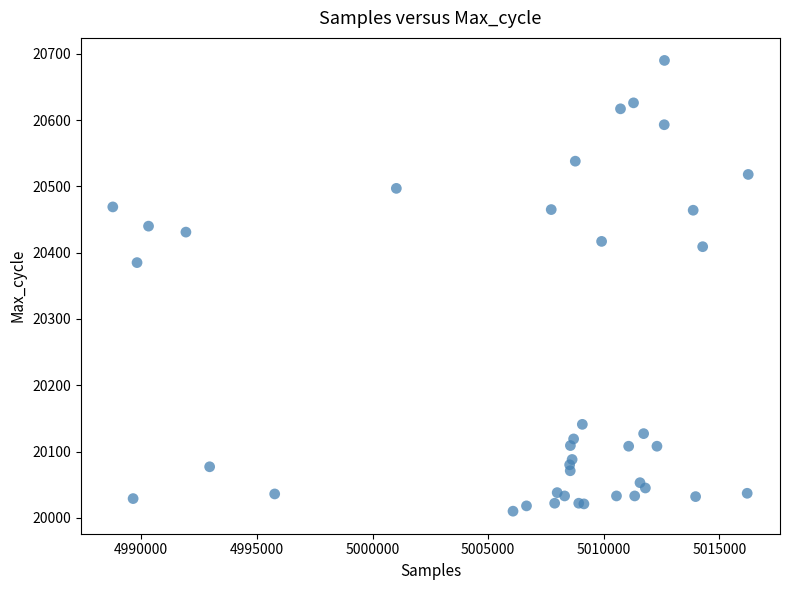

What Y value in the scatter plot is closest to 20350?

20385